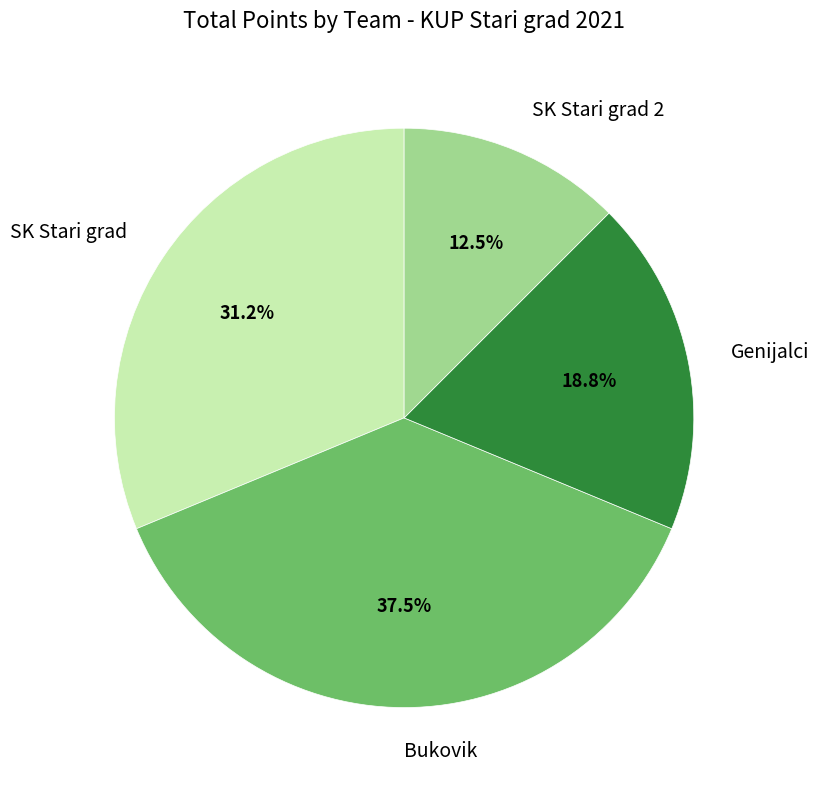

Do Bukovik and SK Stari grad together represent more than half of the pie?

Yes